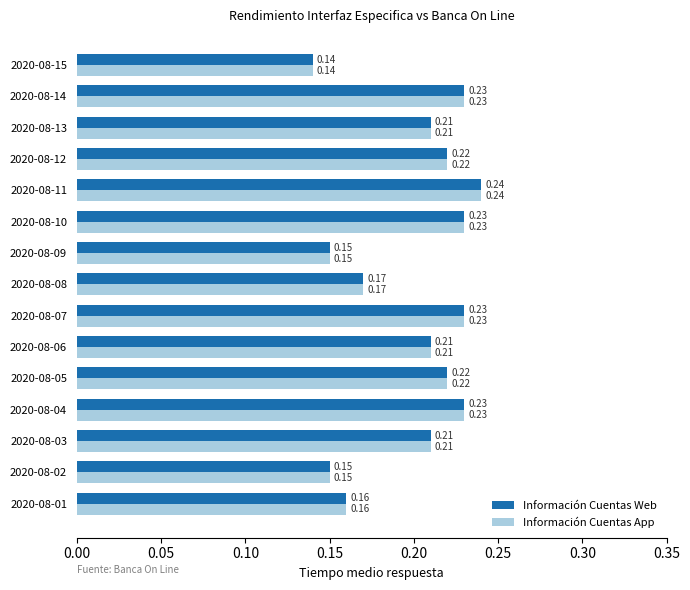

How many series are shown in this chart?

2